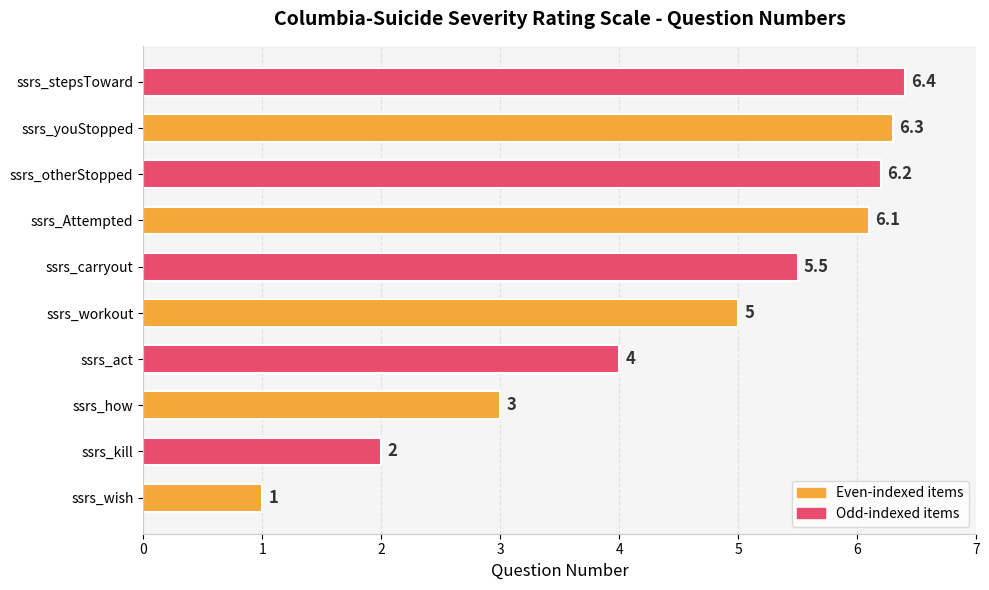

Where is the data nearest to the value 3?

ssrs_how